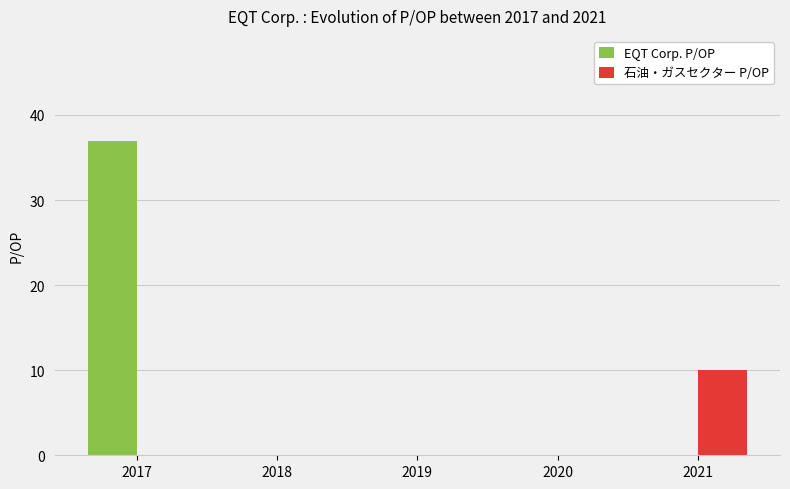

Are the bars grouped side by side (vs. stacked)?

Yes